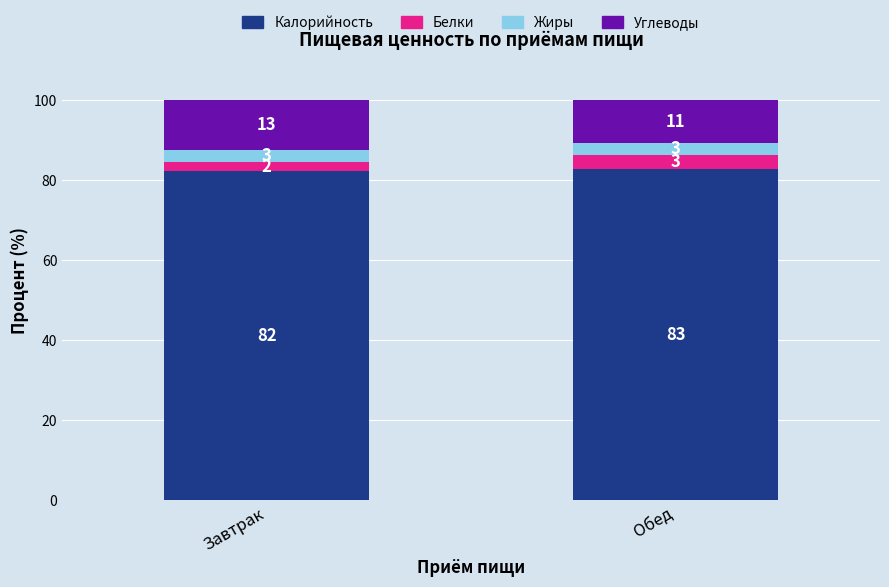

How many data points does each series have?

2